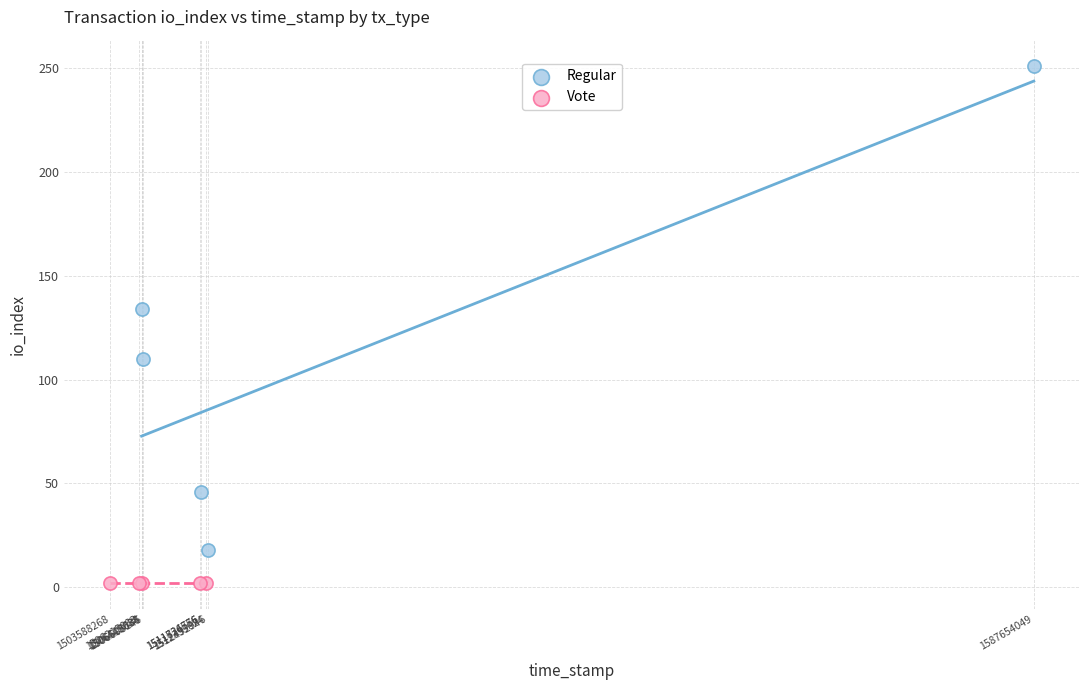

Which series reaches the maximum Y coordinate?

Regular